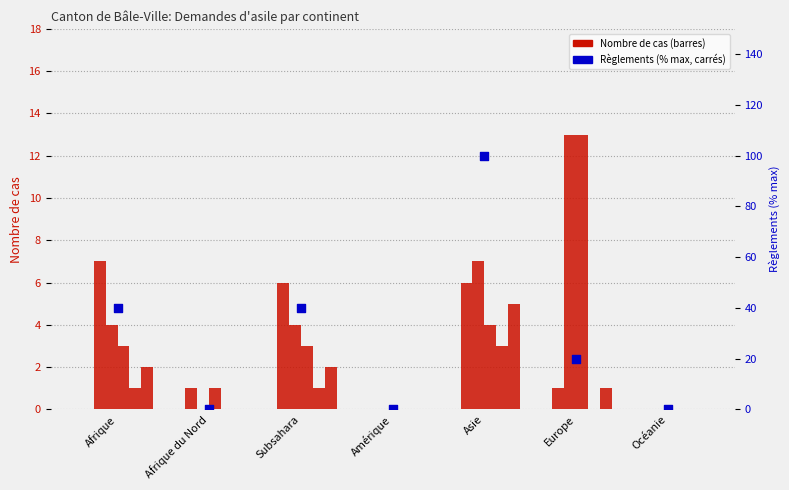

What is the total value across all series at Afrique?

17